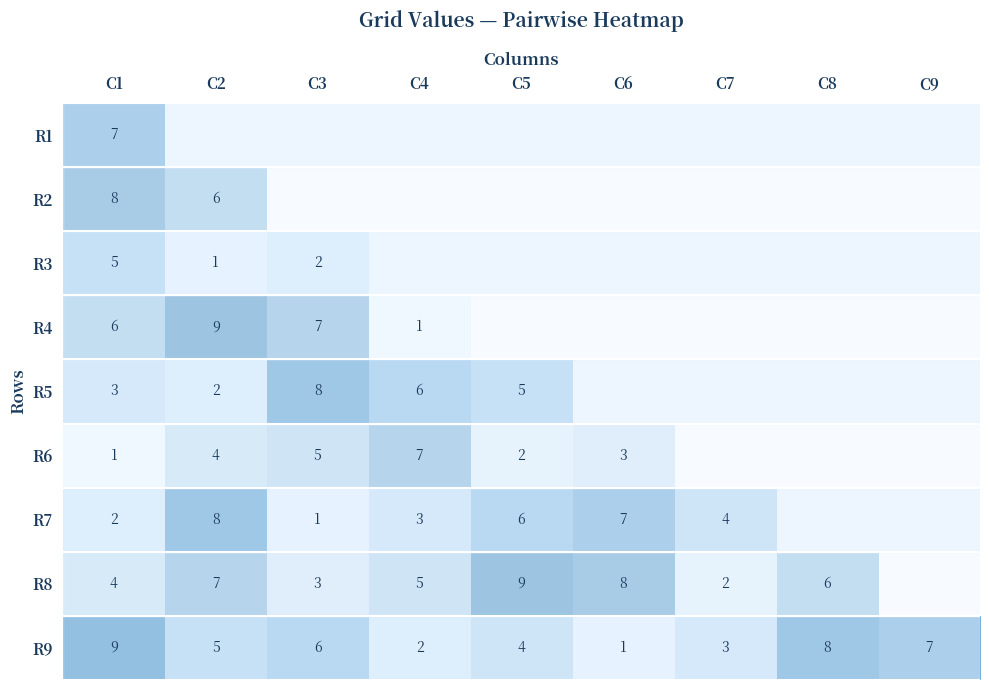

Rank the series at C1 from highest to lowest value.

R9, R2, R1, R4, R3, R8, R5, R7, R6